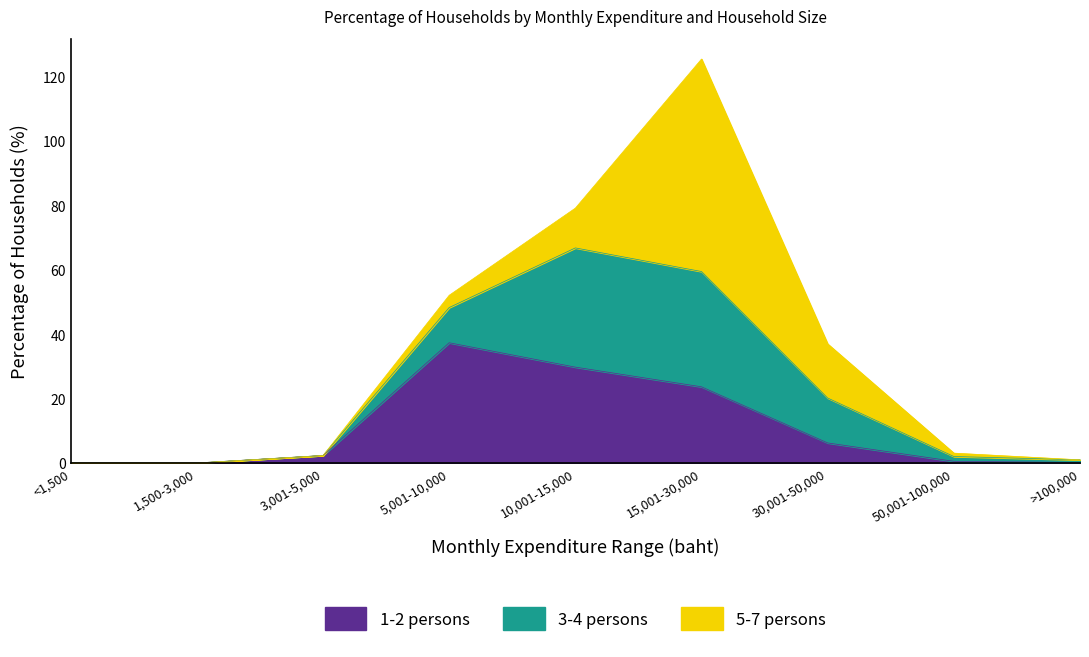

At which label is 1-2 persons closest to 18?

15,001-30,000